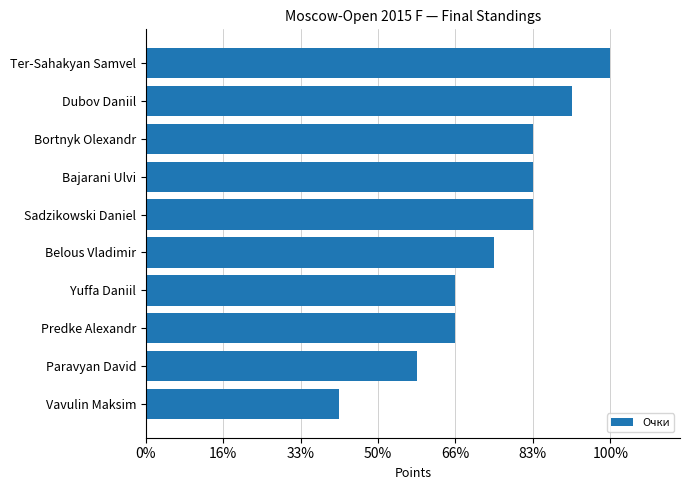

How many bars are there in total?

10